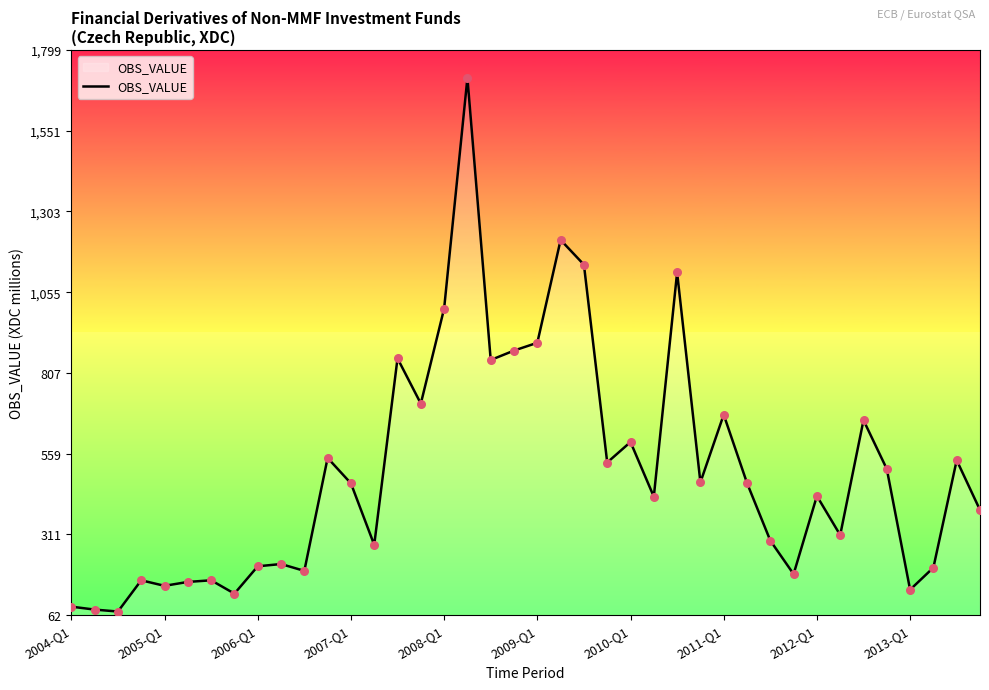

What is the greatest value displayed?

1714